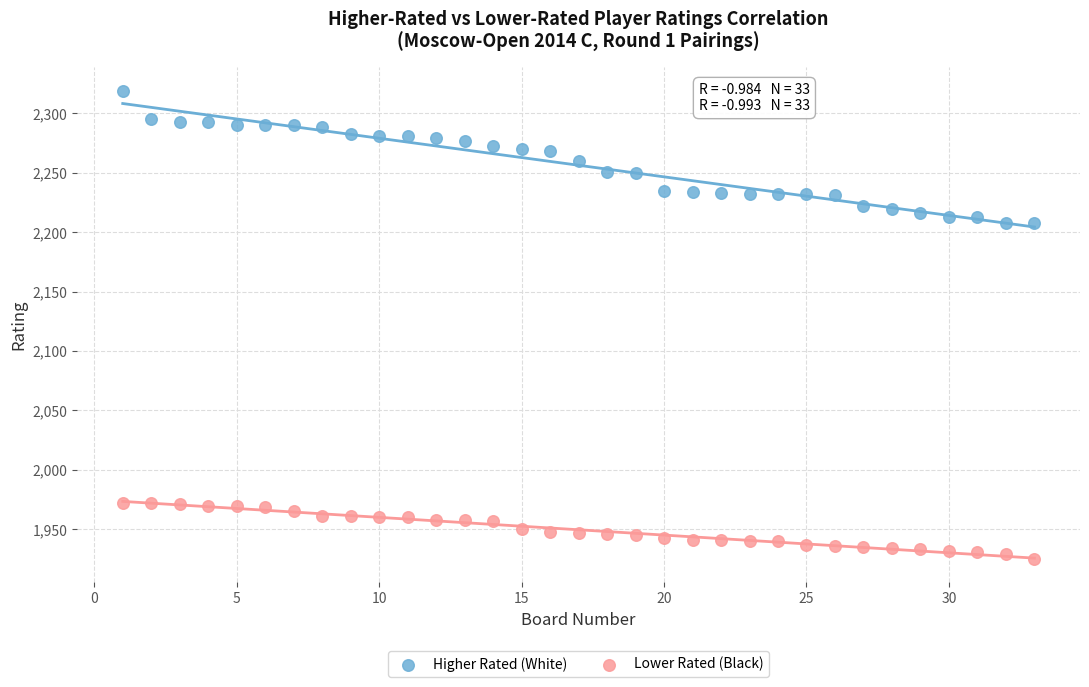

Which series contains the highest Y value?

Higher Rated (White)